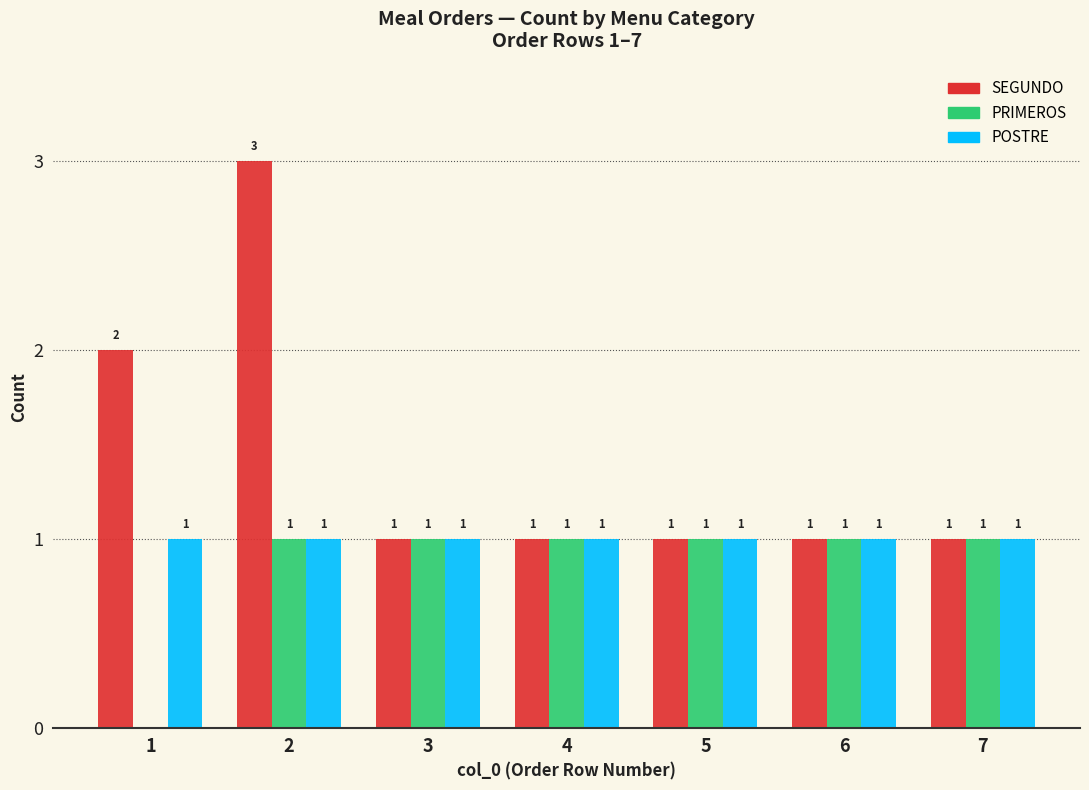

Reading left to right, list all the values displayed in this chart.

SEGUNDO: 1=2	2=3	3=1	4=1	5=1	6=1	7=1
PRIMEROS: 1=0	2=1	3=1	4=1	5=1	6=1	7=1
POSTRE: 1=1	2=1	3=1	4=1	5=1	6=1	7=1